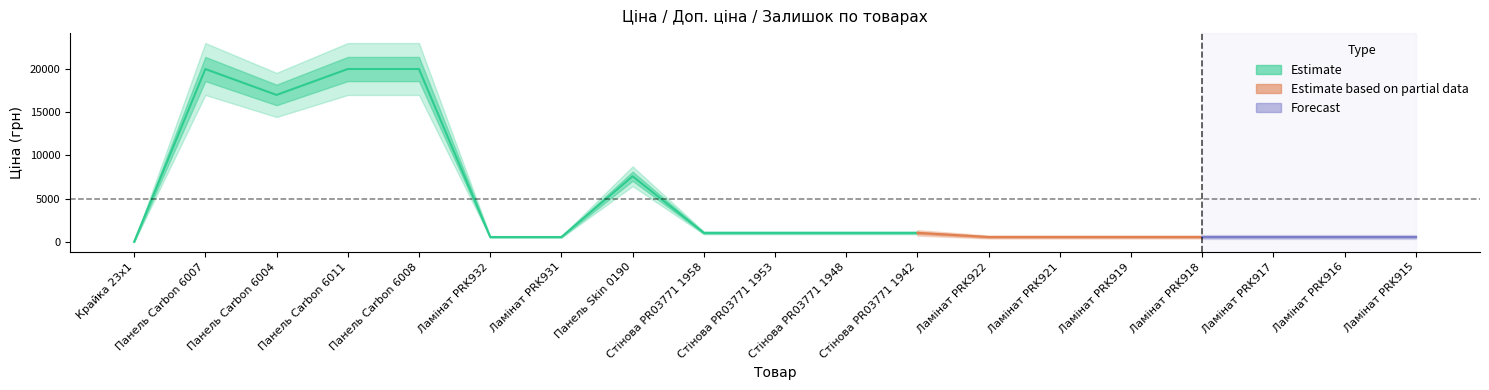

True or false: Ціна and Доп. ціна intersect in this chart.

False